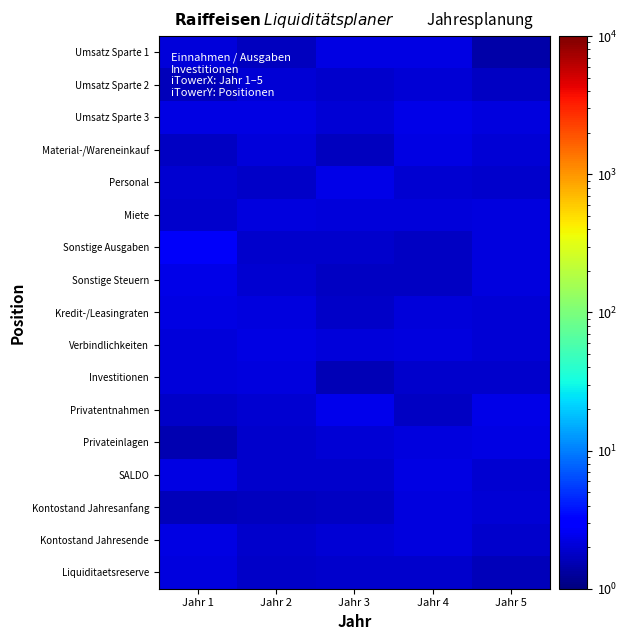

Reading left to right, extract all data points from this chart.

Umsatz Sparte 1: Jahr 1=2.1	Jahr 2=1.7	Jahr 3=2.2	Jahr 4=2.3	Jahr 5=1.4
Umsatz Sparte 2: Jahr 1=1.6	Jahr 2=2.0	Jahr 3=1.9	Jahr 4=2.0	Jahr 5=1.7
Umsatz Sparte 3: Jahr 1=2.3	Jahr 2=2.2	Jahr 3=2.0	Jahr 4=2.3	Jahr 5=2.1
Material-/Wareneinkauf: Jahr 1=1.7	Jahr 2=2.1	Jahr 3=1.7	Jahr 4=2.3	Jahr 5=2.0
Personal: Jahr 1=1.9	Jahr 2=1.8	Jahr 3=2.4	Jahr 4=2.0	Jahr 5=1.9
Miete: Jahr 1=1.9	Jahr 2=2.2	Jahr 3=2.1	Jahr 4=2.1	Jahr 5=2.1
Sonstige Ausgaben: Jahr 1=2.6	Jahr 2=1.9	Jahr 3=1.8	Jahr 4=1.8	Jahr 5=2.2
Sonstige Steuern: Jahr 1=2.3	Jahr 2=2.0	Jahr 3=1.7	Jahr 4=1.8	Jahr 5=2.2
Kredit-/Leasingraten: Jahr 1=2.2	Jahr 2=2.2	Jahr 3=1.8	Jahr 4=2.1	Jahr 5=2.0
Verbindlichkeiten: Jahr 1=2.1	Jahr 2=2.3	Jahr 3=2.1	Jahr 4=2.2	Jahr 5=2.0
Investitionen: Jahr 1=2.1	Jahr 2=2.2	Jahr 3=1.6	Jahr 4=1.9	Jahr 5=1.9
Privatentnahmen: Jahr 1=1.8	Jahr 2=1.9	Jahr 3=2.4	Jahr 4=1.7	Jahr 5=2.3
Privateinlagen: Jahr 1=1.5	Jahr 2=1.9	Jahr 3=2.0	Jahr 4=2.2	Jahr 5=2.2
SALDO: Jahr 1=2.2	Jahr 2=1.9	Jahr 3=1.9	Jahr 4=2.3	Jahr 5=1.9
Kontostand Jahresanfang: Jahr 1=1.6	Jahr 2=1.7	Jahr 3=1.7	Jahr 4=2.1	Jahr 5=2.0
Kontostand Jahresende: Jahr 1=2.2	Jahr 2=1.9	Jahr 3=2.0	Jahr 4=2.2	Jahr 5=1.9
Liquiditaetsreserve: Jahr 1=2.1	Jahr 2=1.8	Jahr 3=1.9	Jahr 4=1.9	Jahr 5=1.6